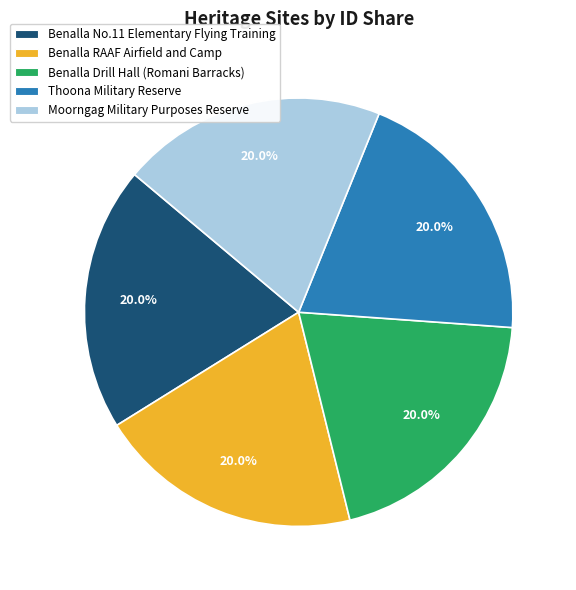

What is the ratio of the value at Thoona Military Reserve to the value at Benalla Drill Hall (Romani Barracks)?

1.0